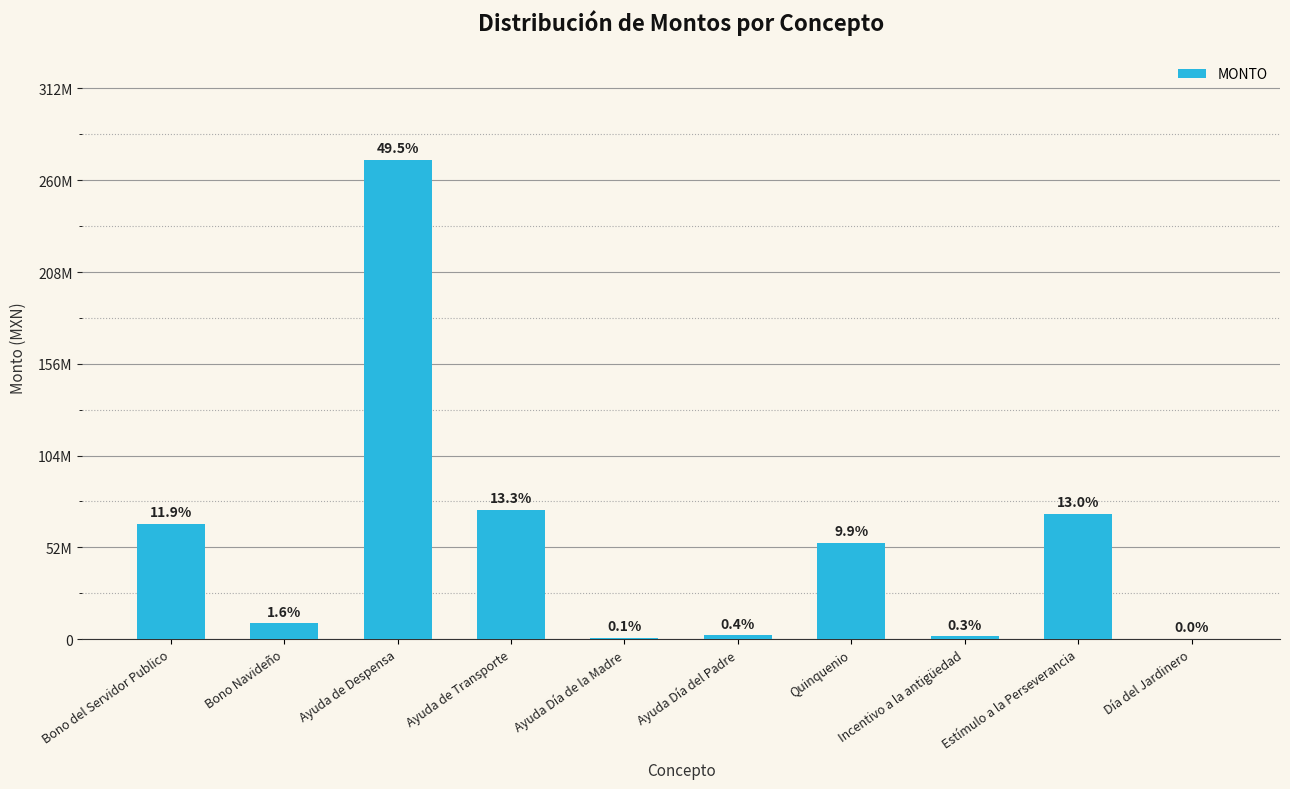

What is the change in value from Bono del Servidor Publico to Ayuda de Transporte?

+8017800.0